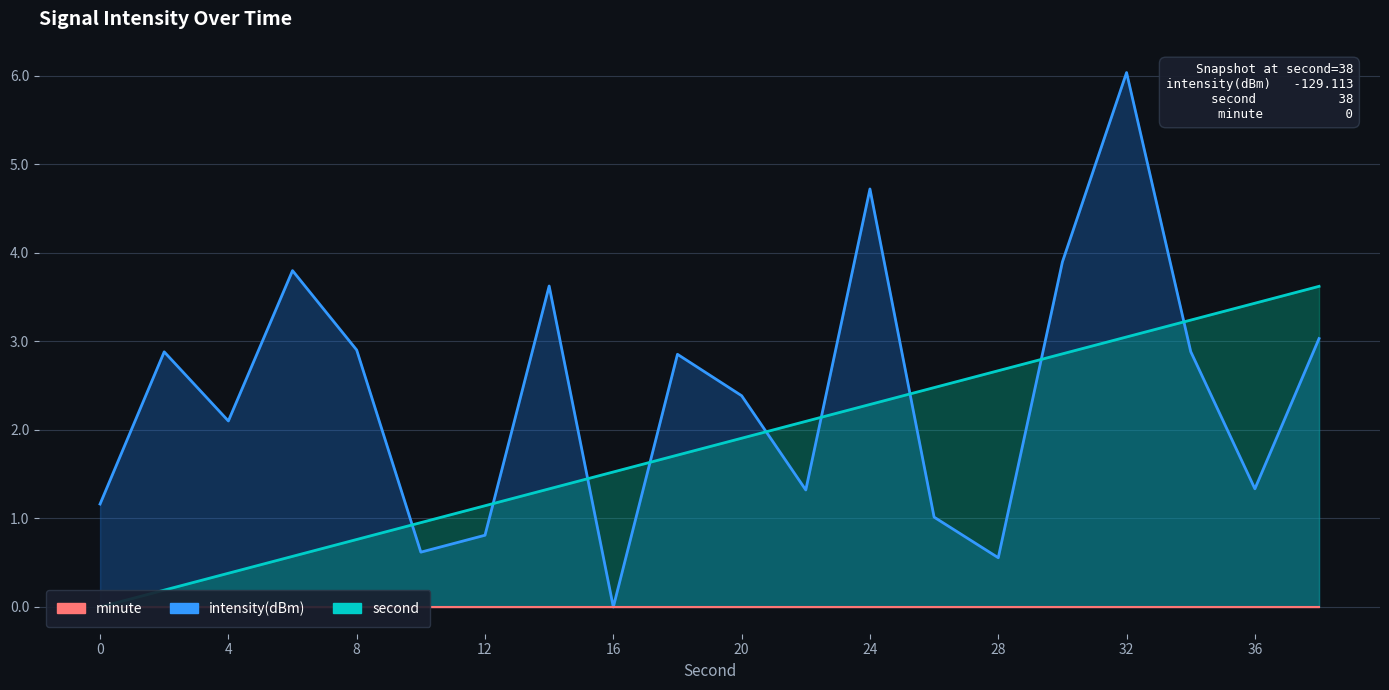

Which series has the largest total across all categories?

intensity(dBm)